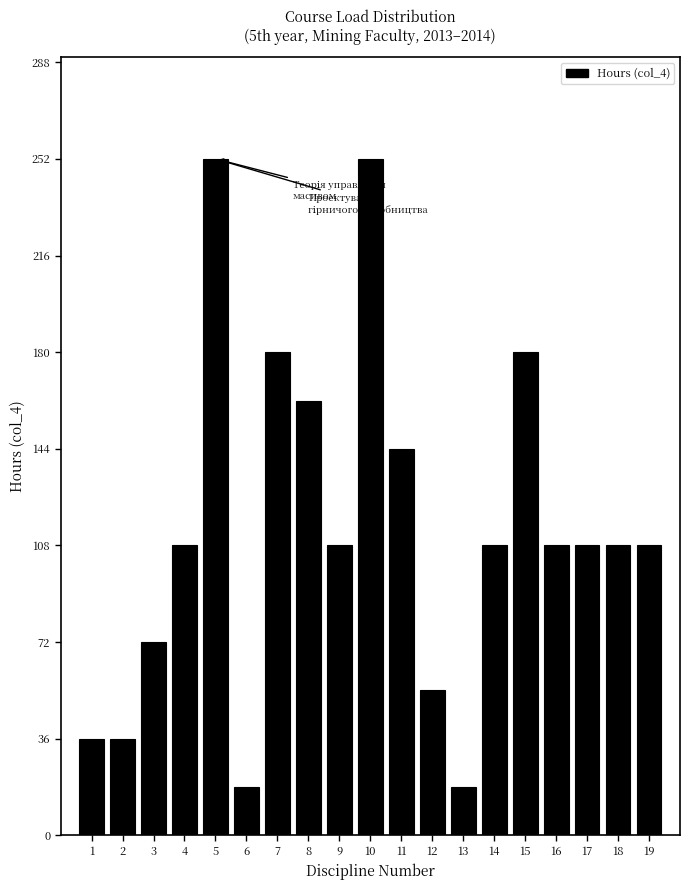

Reading left to right, transcribe all the data shown in this chart.

1=36	2=36	3=72	4=108	5=252	6=18	7=180	8=162	9=108	10=252	11=144	12=54	13=18	14=108	15=180	16=108	17=108	18=108	19=108